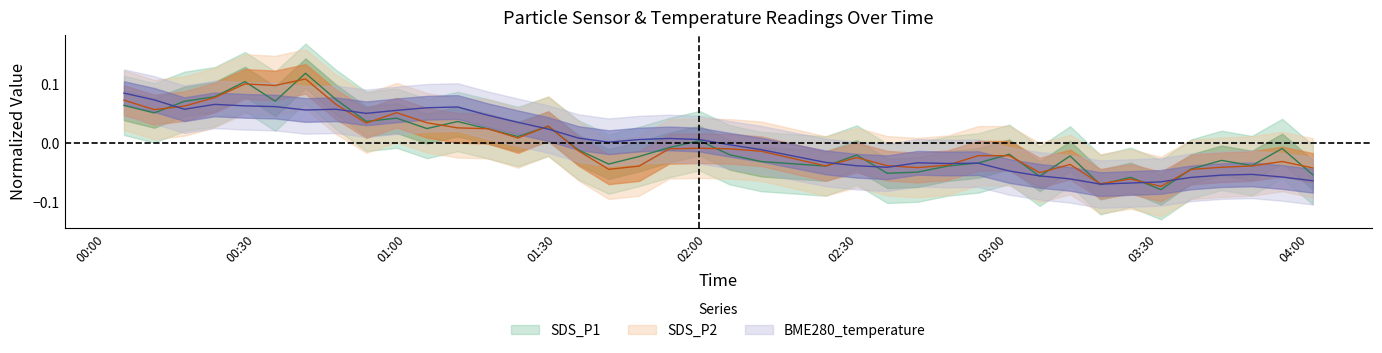

How many values in the BME280_temperature series are below 0?

19